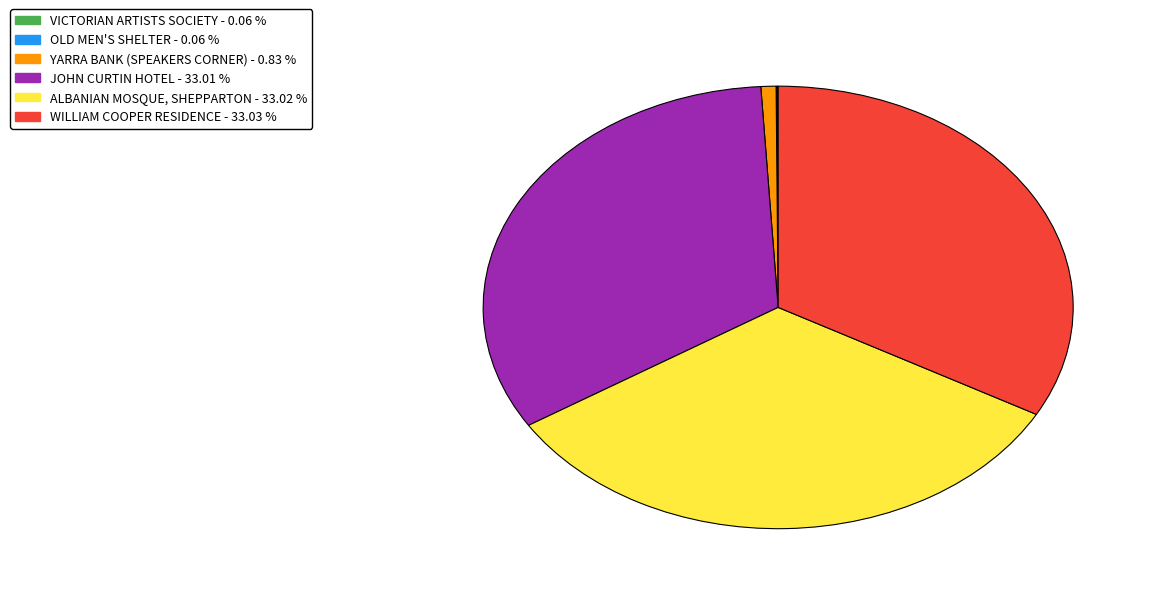

Is ALBANIAN MOSQUE, SHEPPARTON the majority of the pie?

No